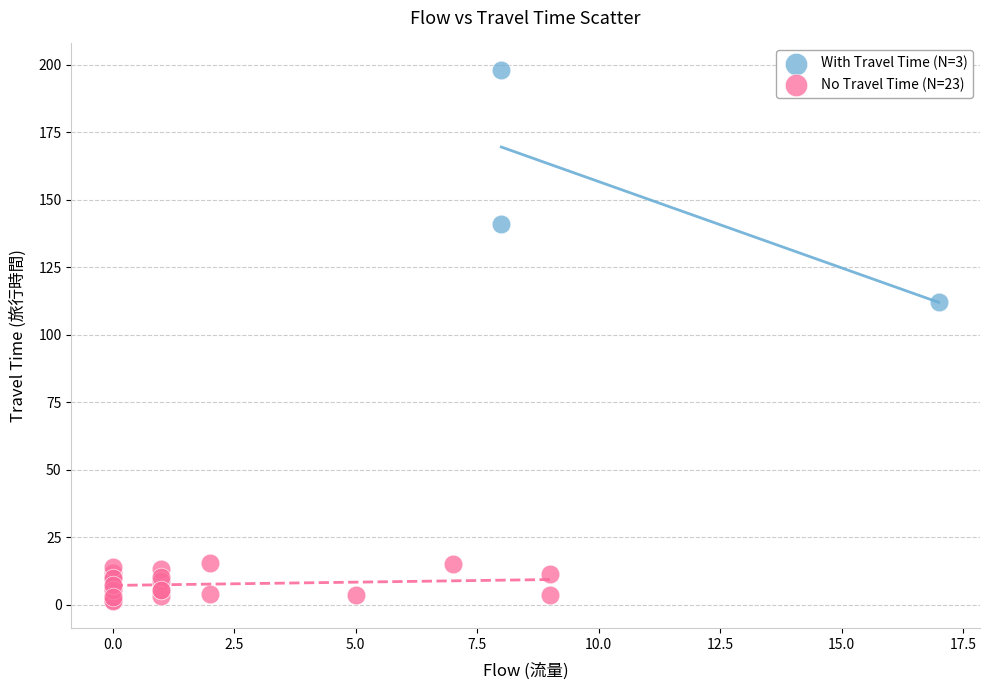

Which series contains the highest Y value?

With Travel Time (N=3)